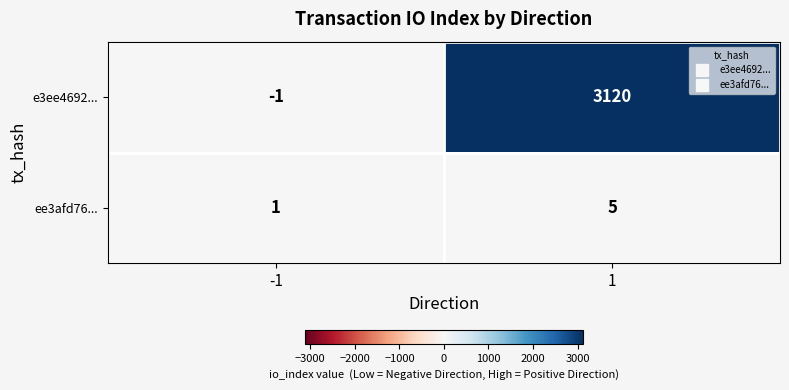

What is the sum of all e3ee4692... values?

3119